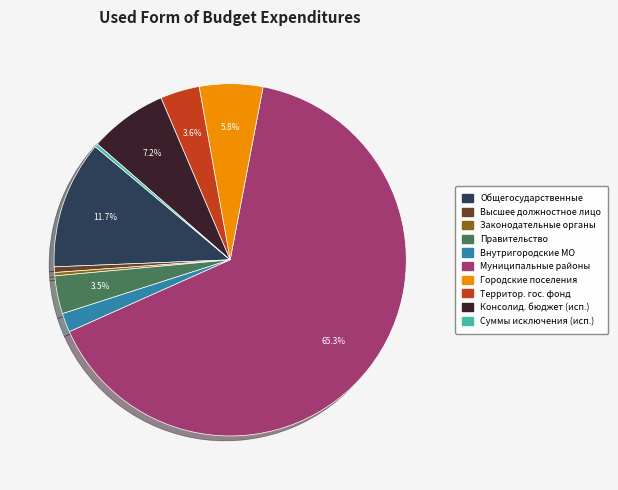

Is there any slice that represents more than half of the pie?

Yes